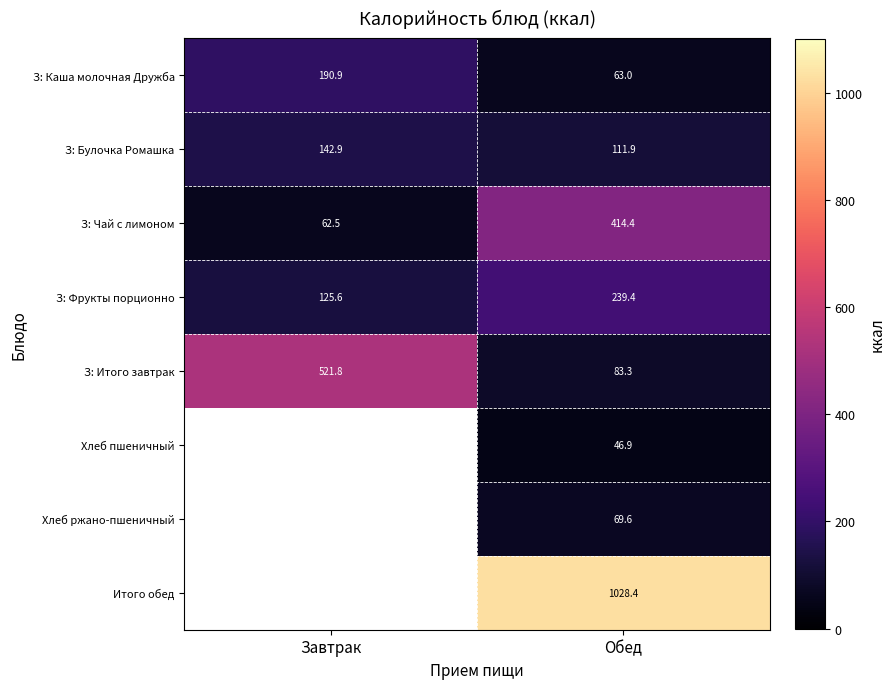

The value of З: Фрукты порционно at Обед is 377.5. True or false?

False